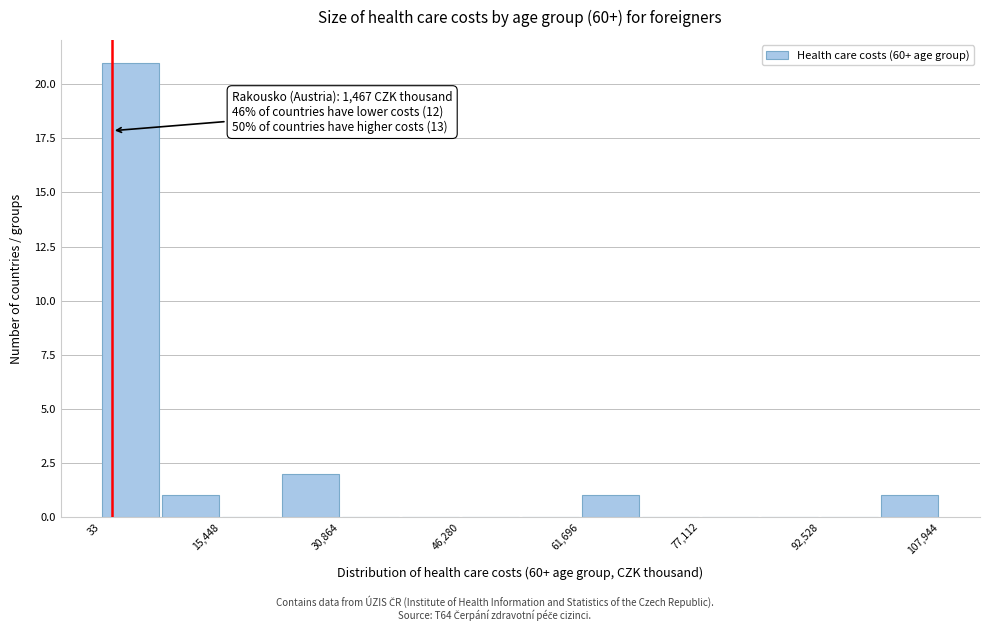

Around what value on the x-axis is the tallest bar? Give the approximate position of its centre, as read against the axis.

4000